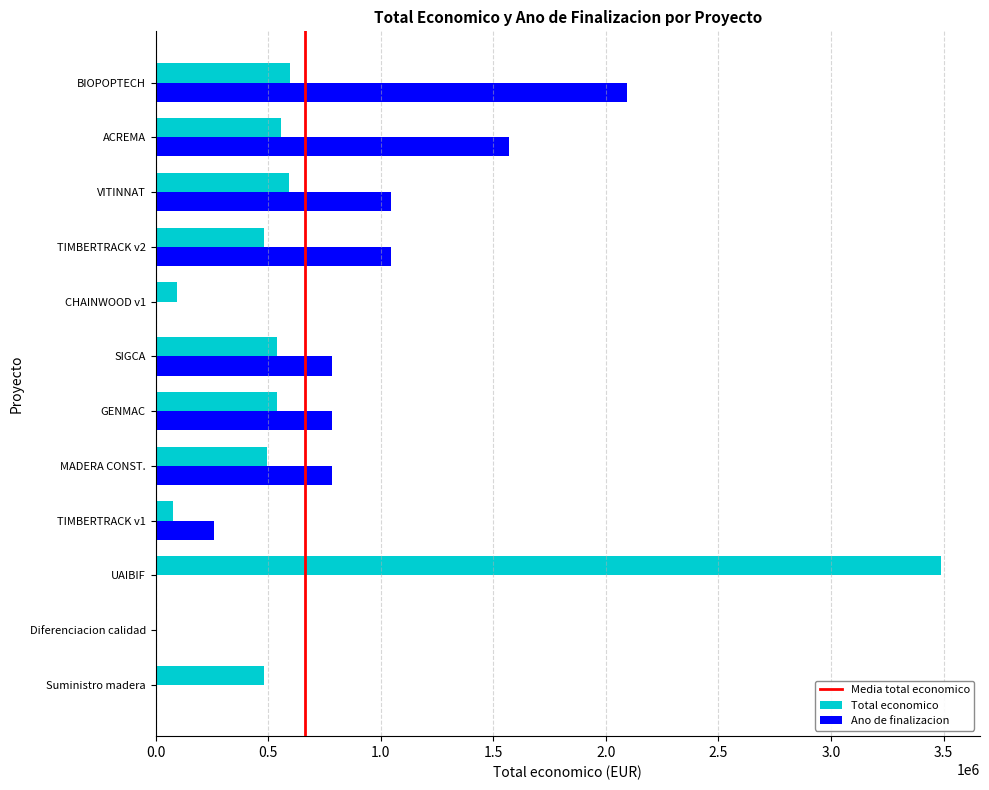

What is the highest value of the Ano de finalizacion series?

2092210.8